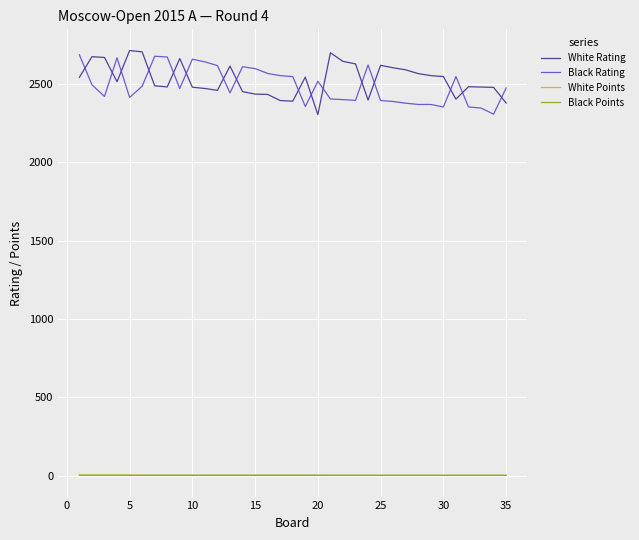

How many values in the Black Rating series are below 2475?

17